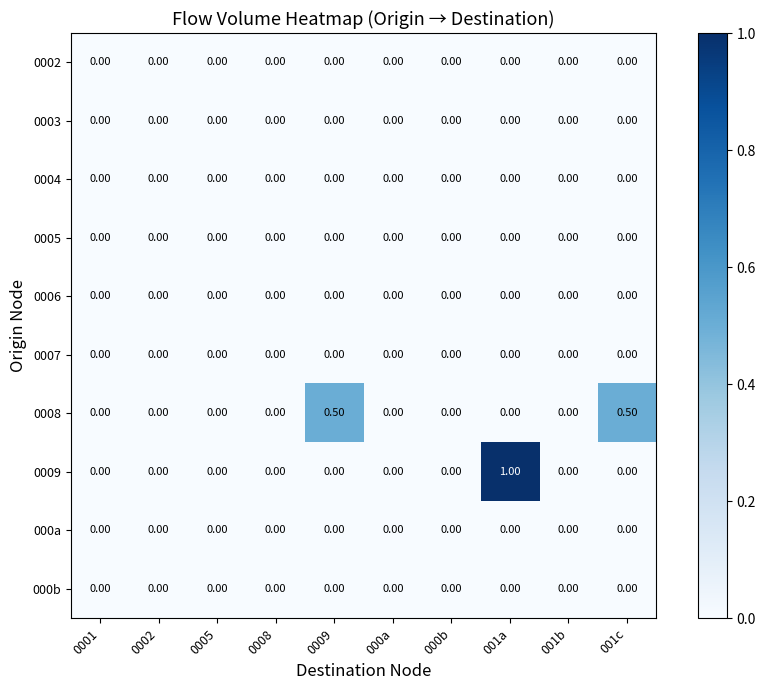

What is the spread (max minus min) of values at 0009?

0.5